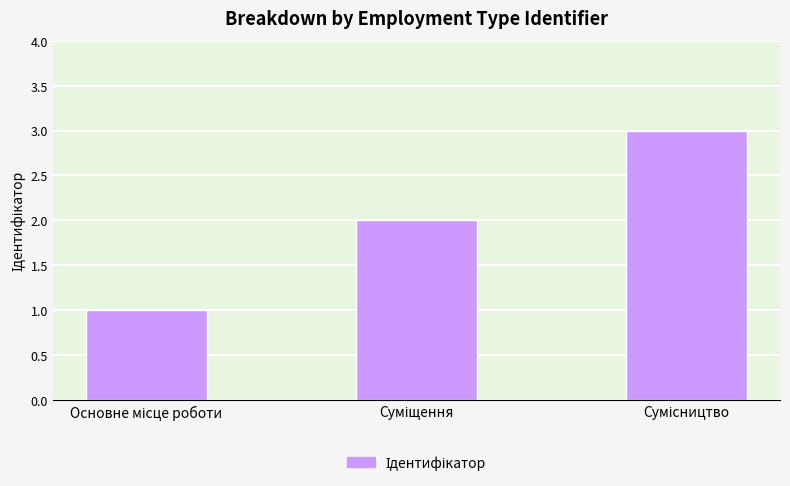

What is the sum of all values?

6